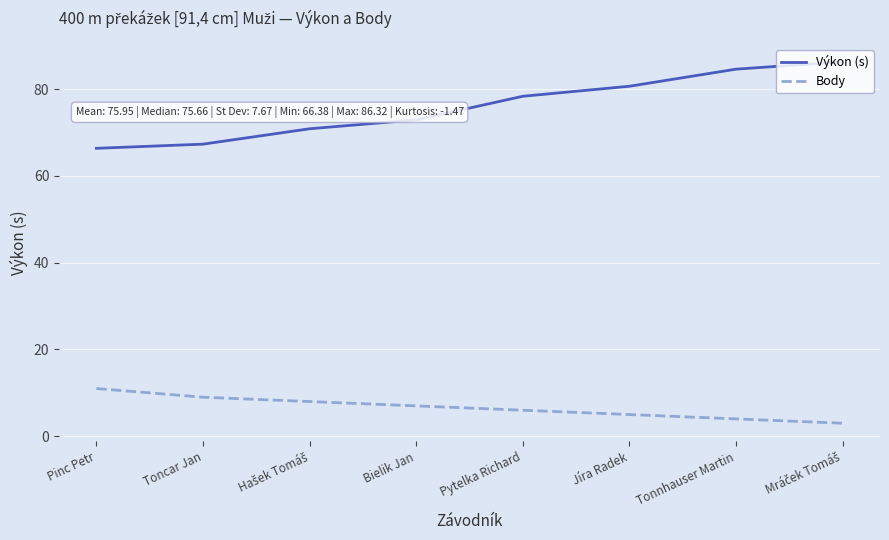

Rank the series by their maximum value, from highest to lowest.

Výkon (s), Body